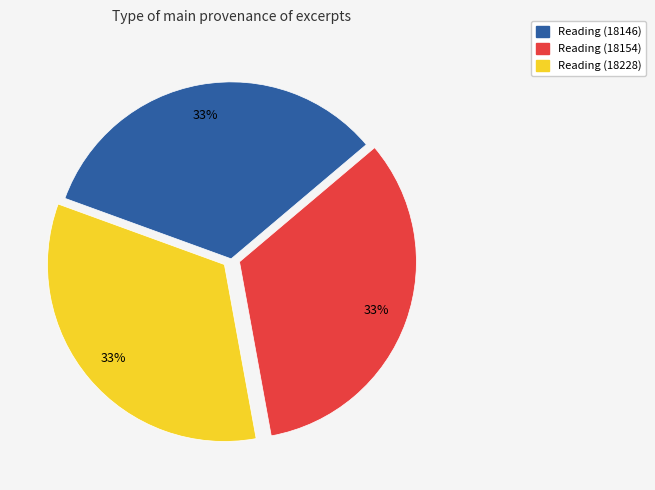

What is the ratio of the value at Reading (18154) to the value at Reading (18228)?

1.0